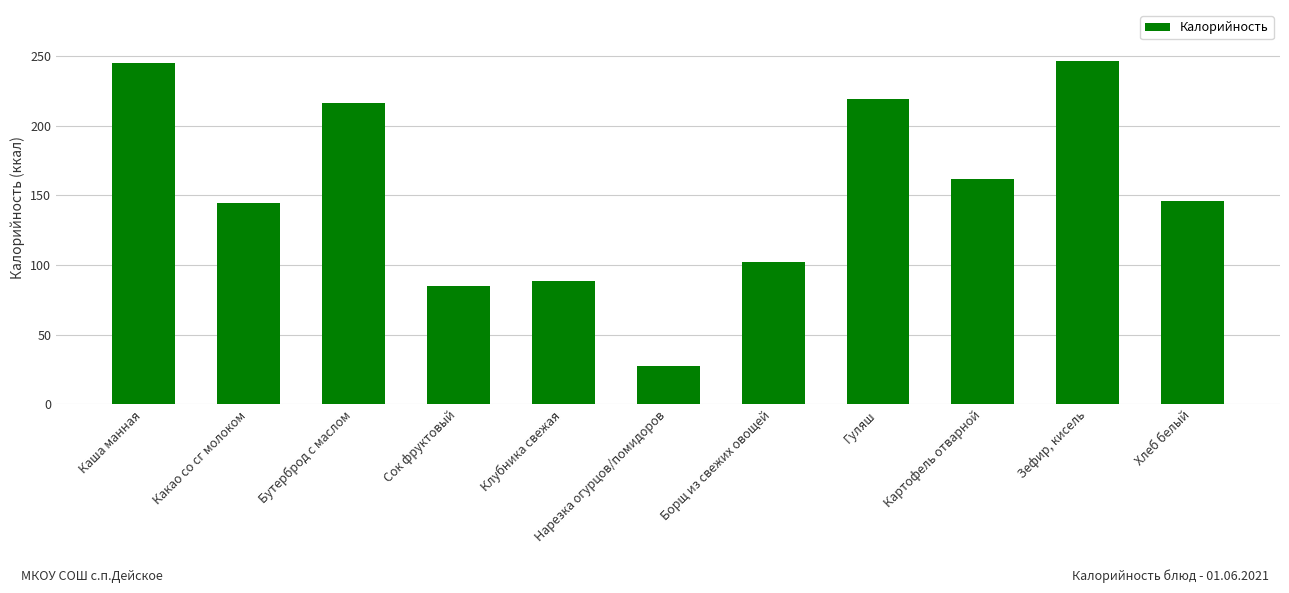

What is the sum of the values at Гуляш and Какао со сг молоком?

363.4